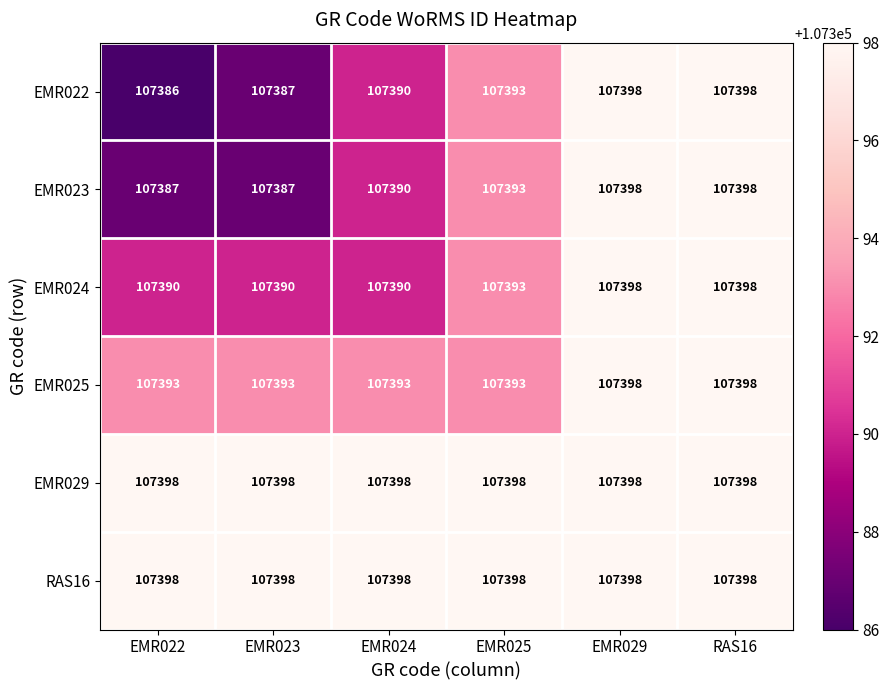

What is the average value of the EMR029 series?

107398